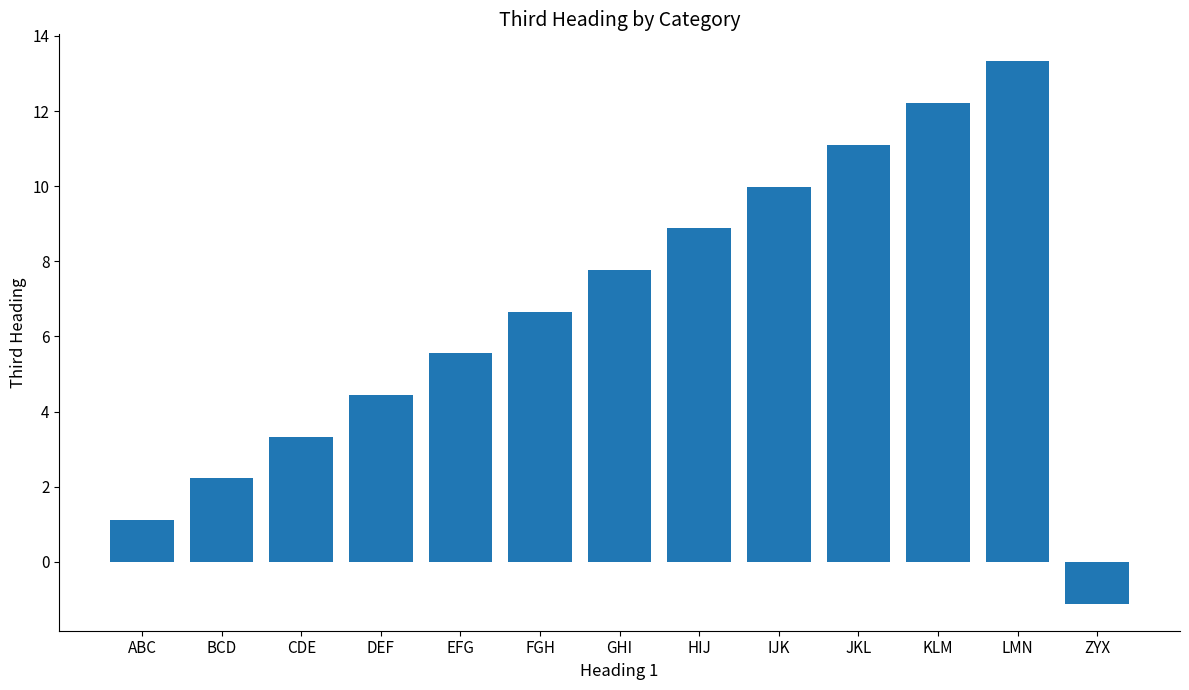

Count the number of values greater than 6.

7